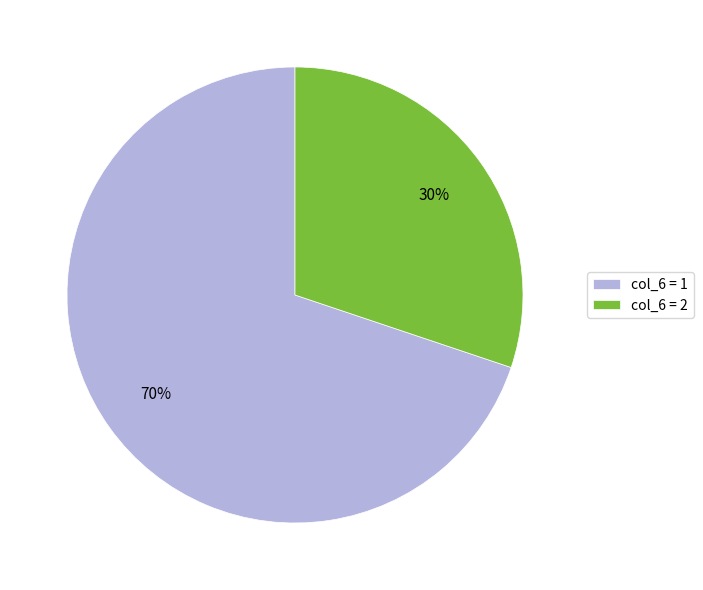

To the nearest percent, what is the combined percentage of col_6 = 1 and col_6 = 2?

100%